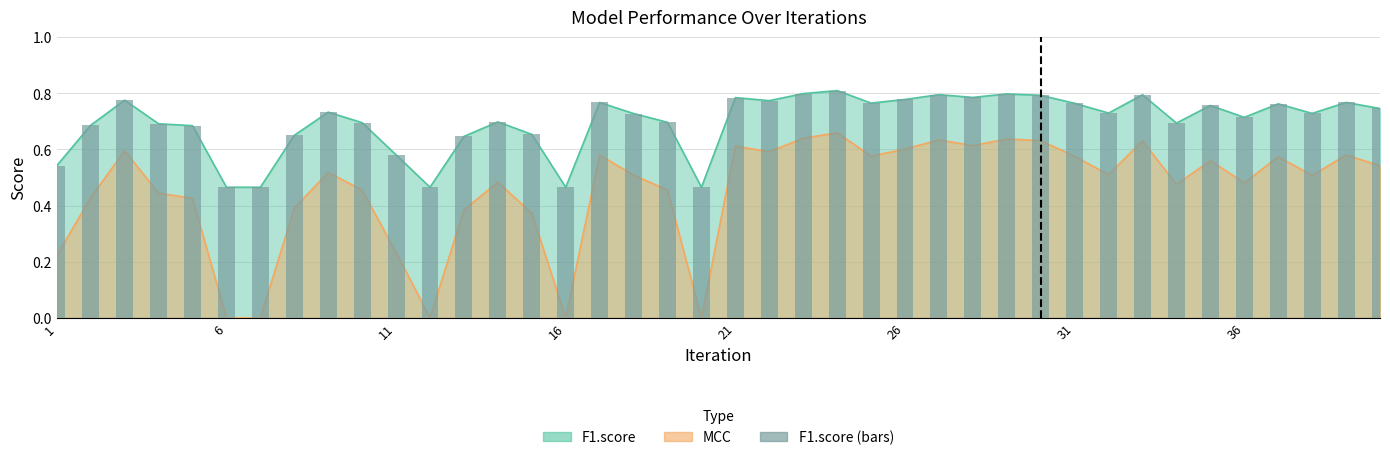

Is it true that the value at 26 is 0.8?

True